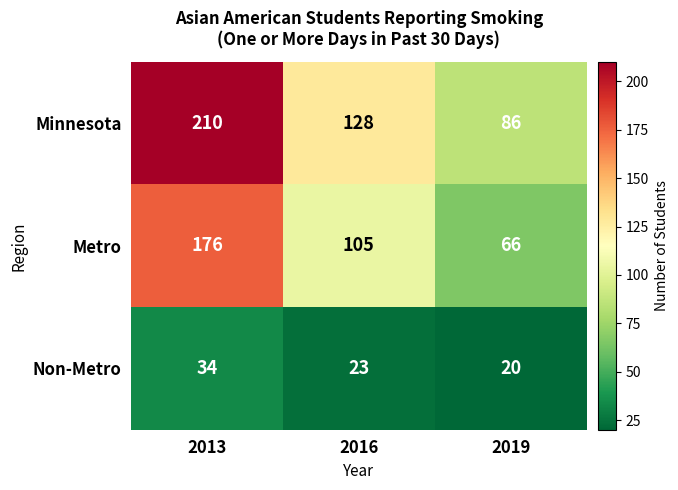

What is the maximum value for Non-Metro?

34